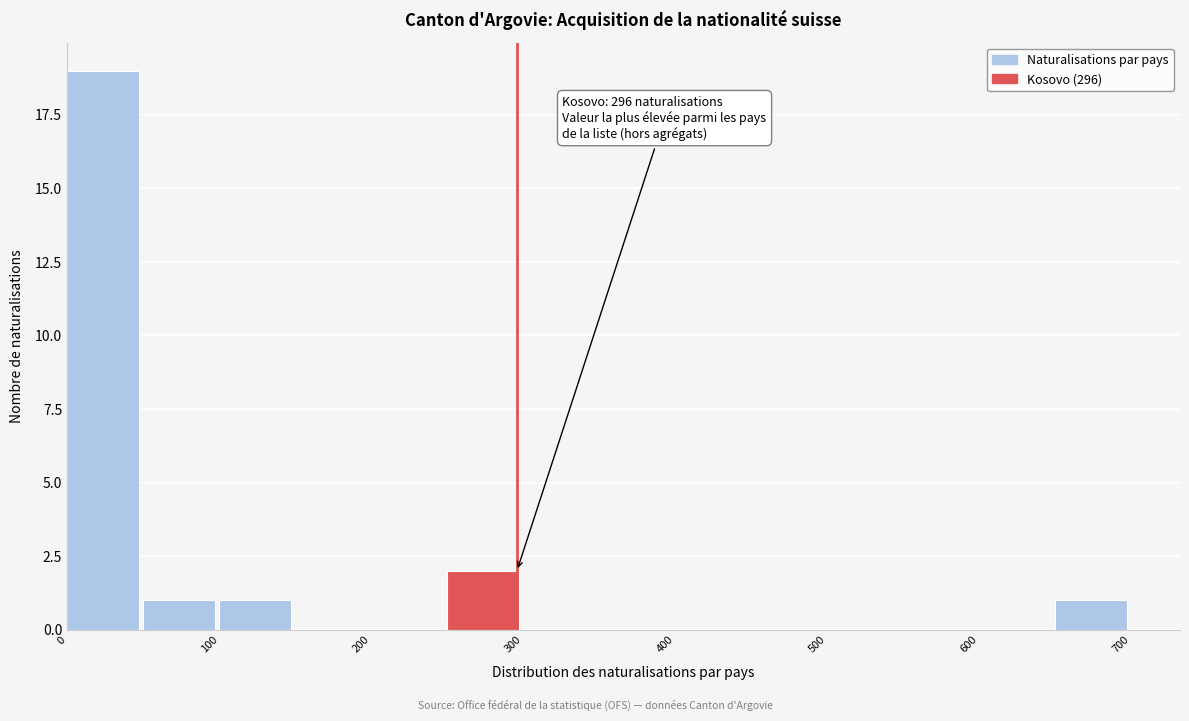

Over which range of the x-axis is the bar tallest?

0 to 50